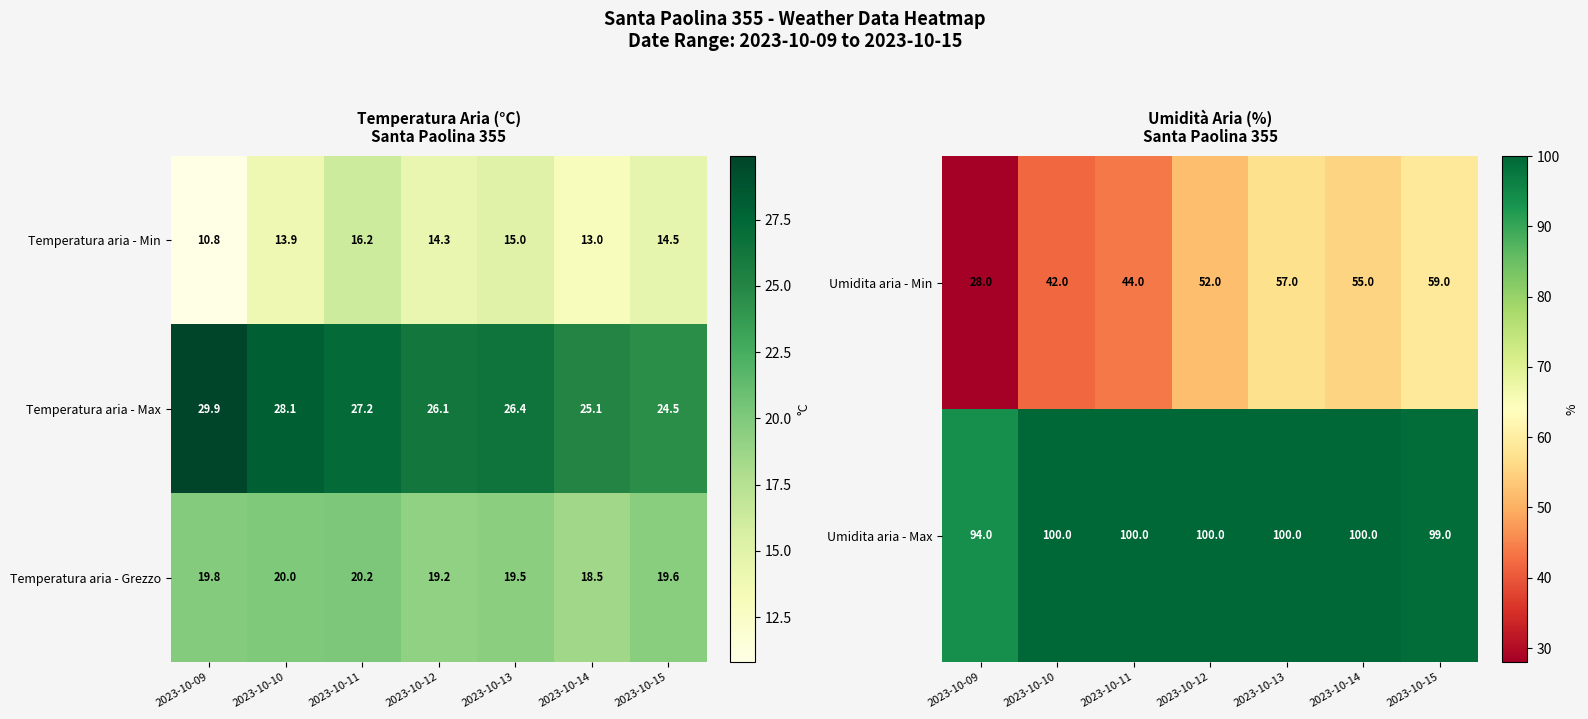

Rank the categories by Temperatura aria - Min value from highest to lowest.

2023-10-11, 2023-10-13, 2023-10-15, 2023-10-12, 2023-10-10, 2023-10-14, 2023-10-09